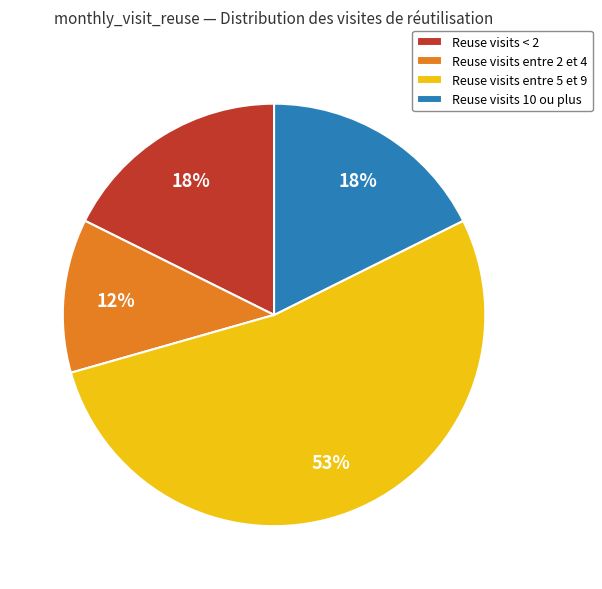

How many segments does this pie chart have?

4